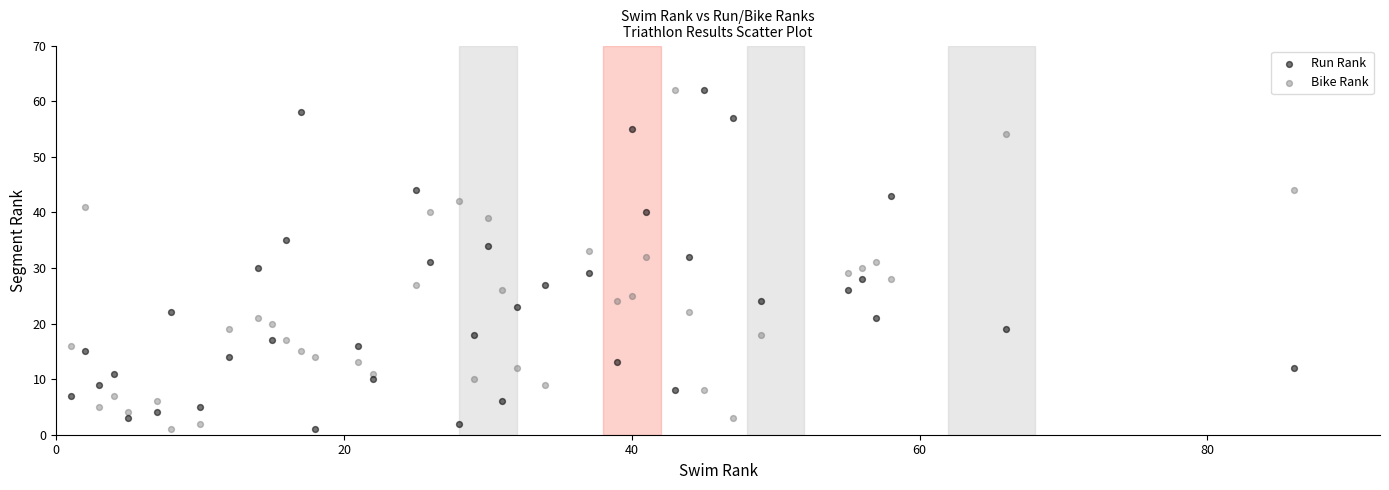

What is the X range (max minus min) for the scatter plot?

85